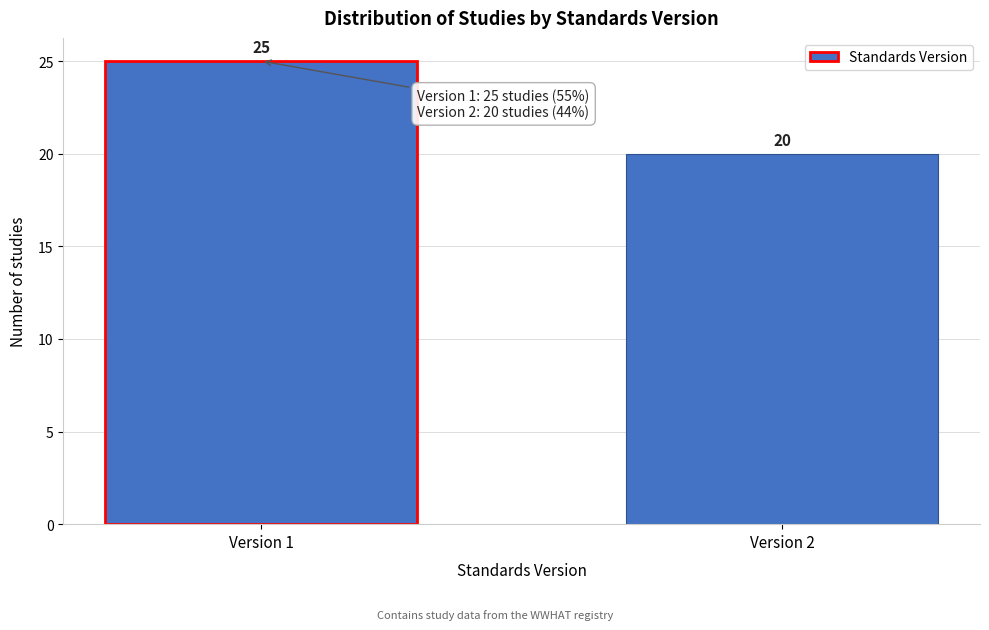

Reading right to left, what are all the values shown in this chart?

Version 2=20	Version 1=25